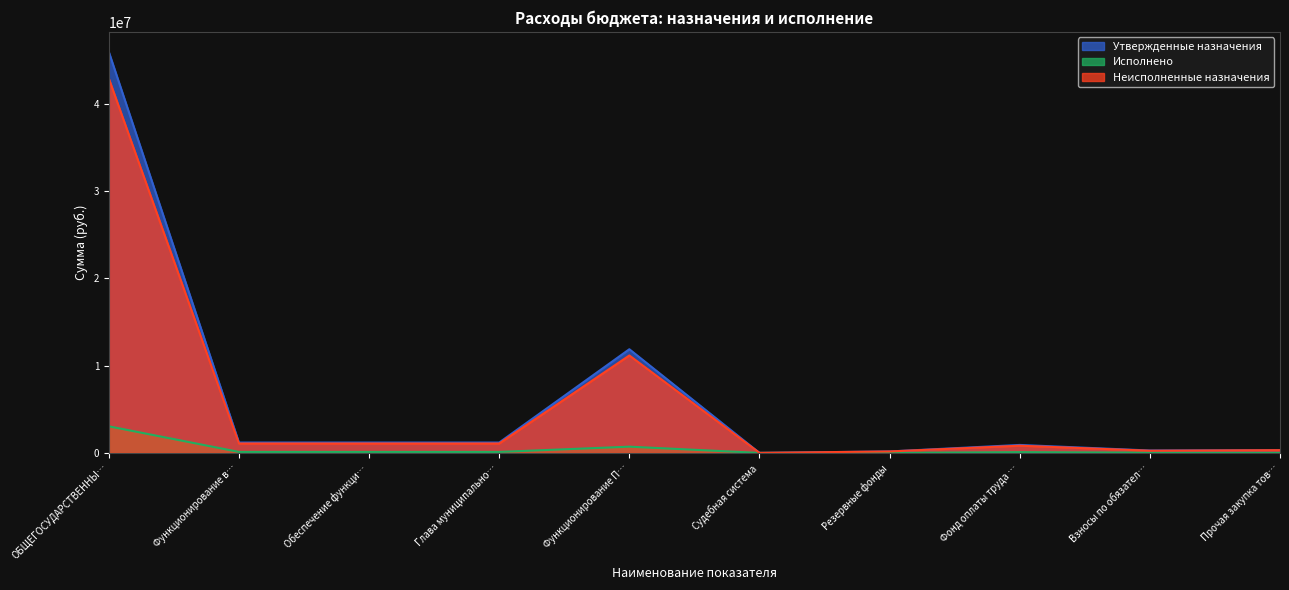

The value of Исполнено at Взносы по обязател… is 26160.2. True or false?

True